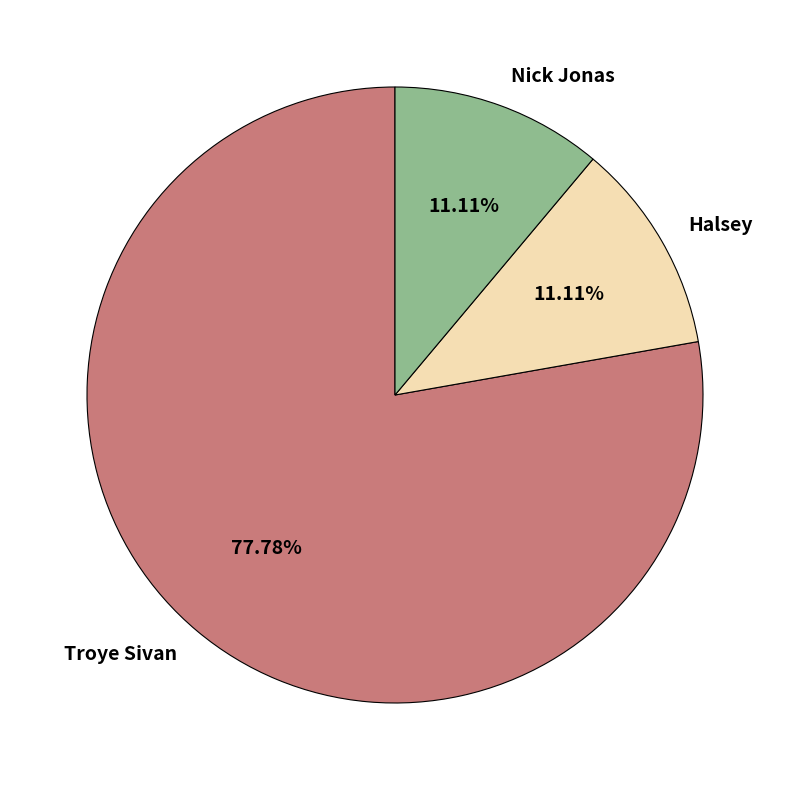

The Halsey slice represents 11% of the pie. True or false?

True